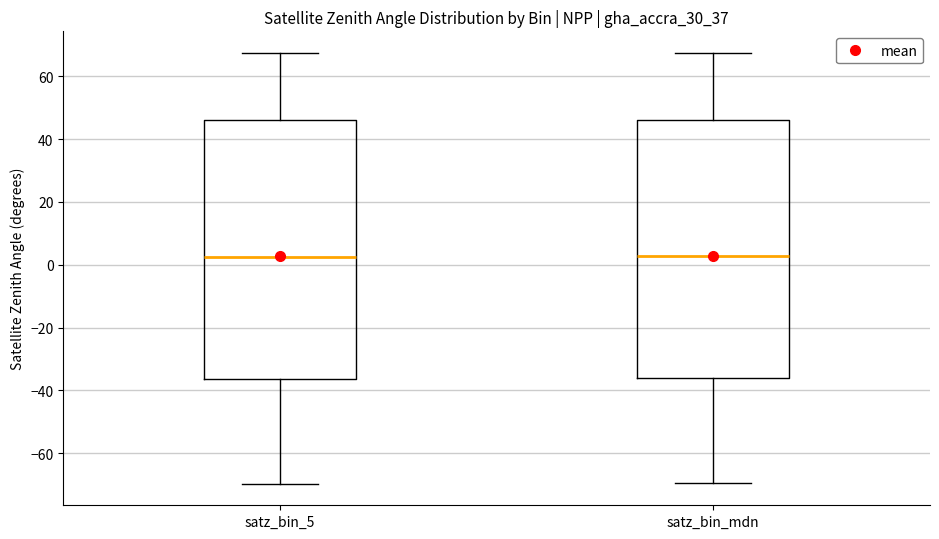

Reading left to right, transcribe this box plot: for each box, give where its median line is, the range the box spans, and where its two whiskers end, as read against the y-axis. The values are not printed on the chart, so give them approximately, as read against the axis.

satz_bin_5: median 2, box -36 to 46, whiskers -70 to 68
satz_bin_mdn: median 2, box -36 to 46, whiskers -70 to 68